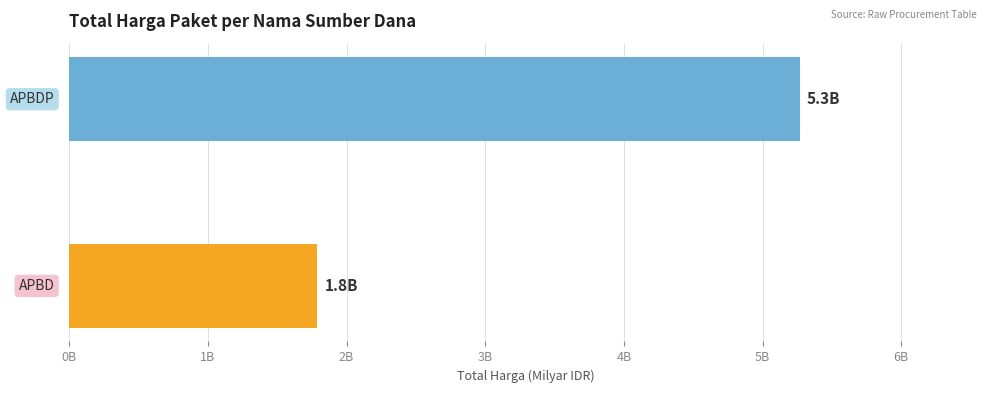

What is the average value?

3.5